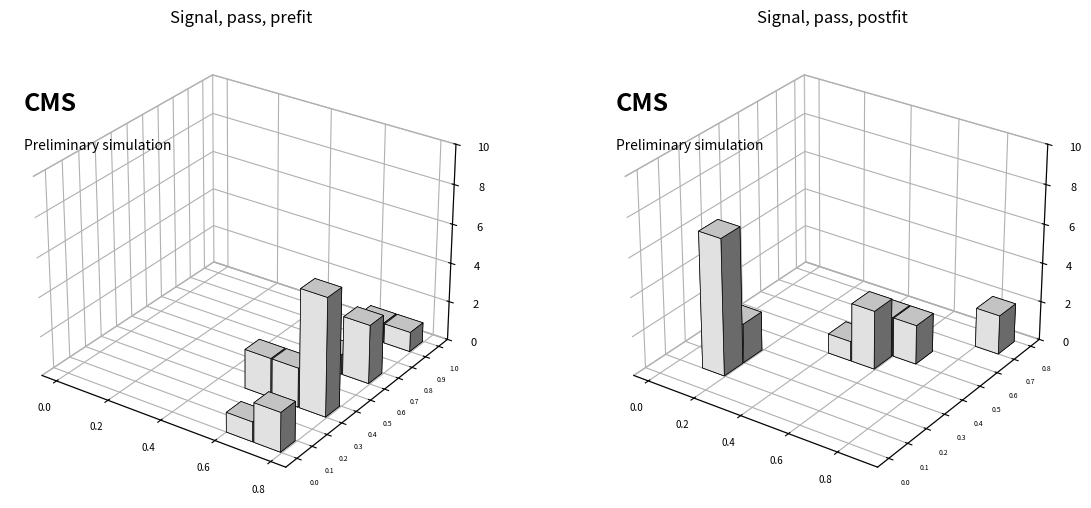

How many groups of bars are there?

19